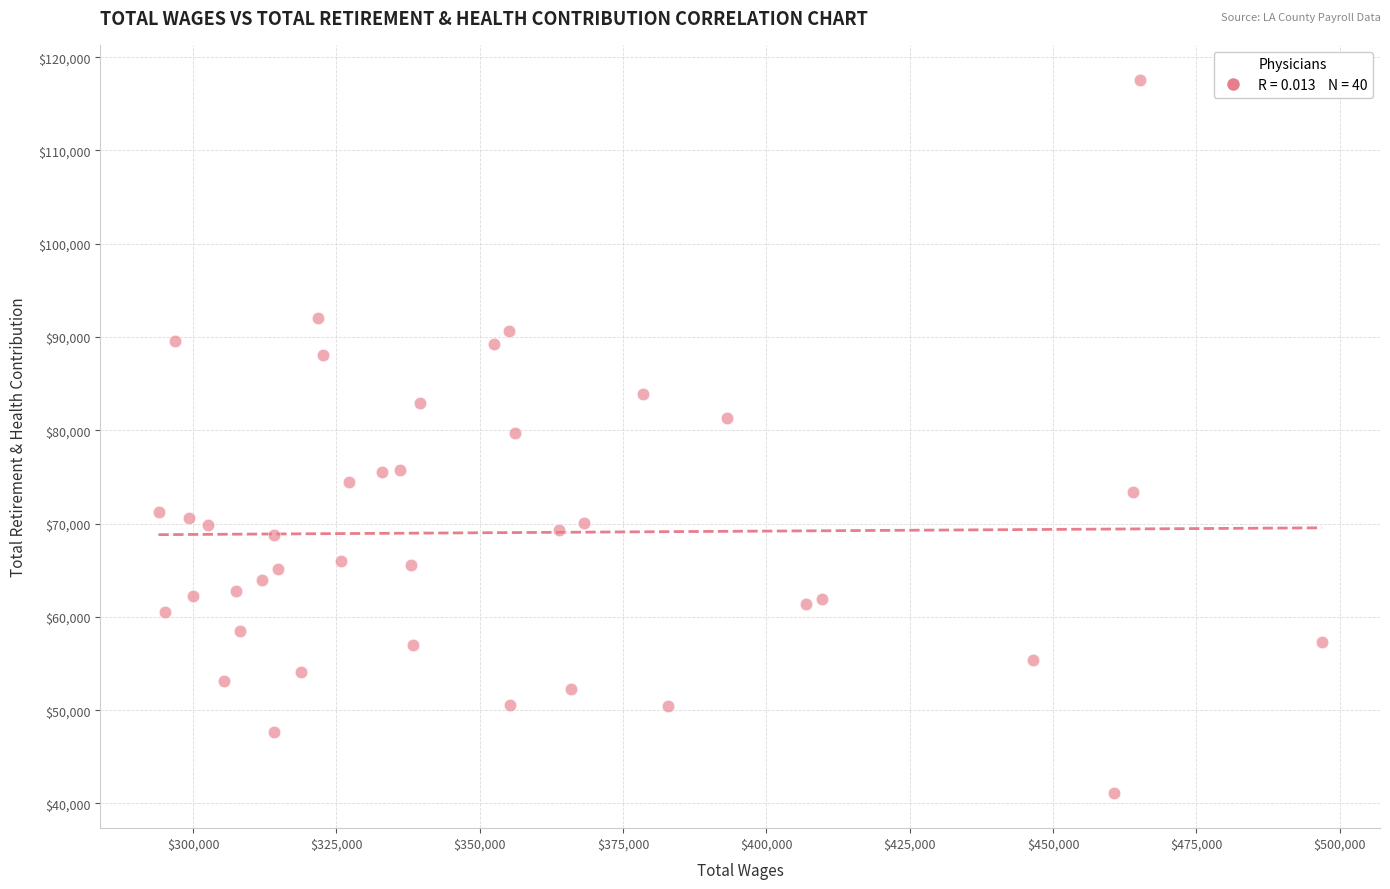

What is the range of Y values (max minus min)?

76333